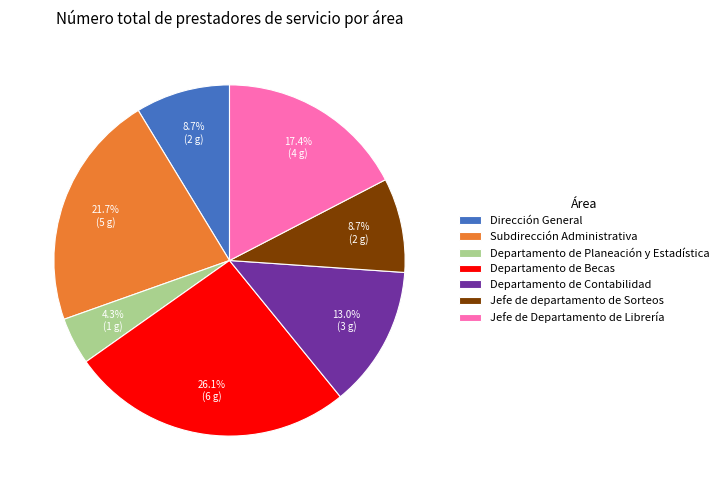

What portion of the pie excludes Departamento de Contabilidad?

87.0%